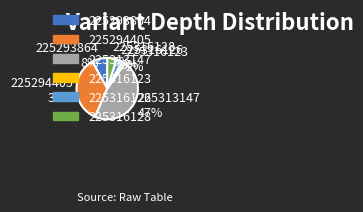

Does 225293864 account for over 50% of the chart?

No